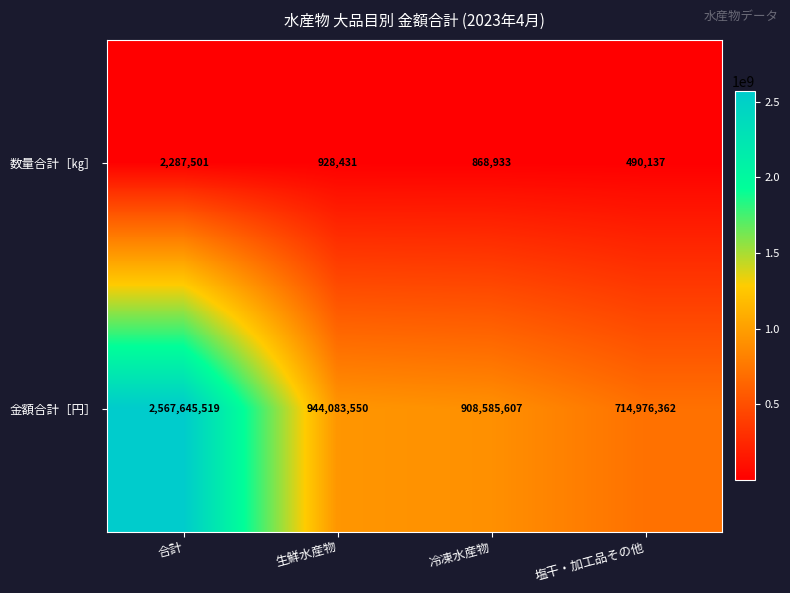

What is the difference between the 数量合計［㎏］ values at 生鮮水産物 and 合計?

1359070